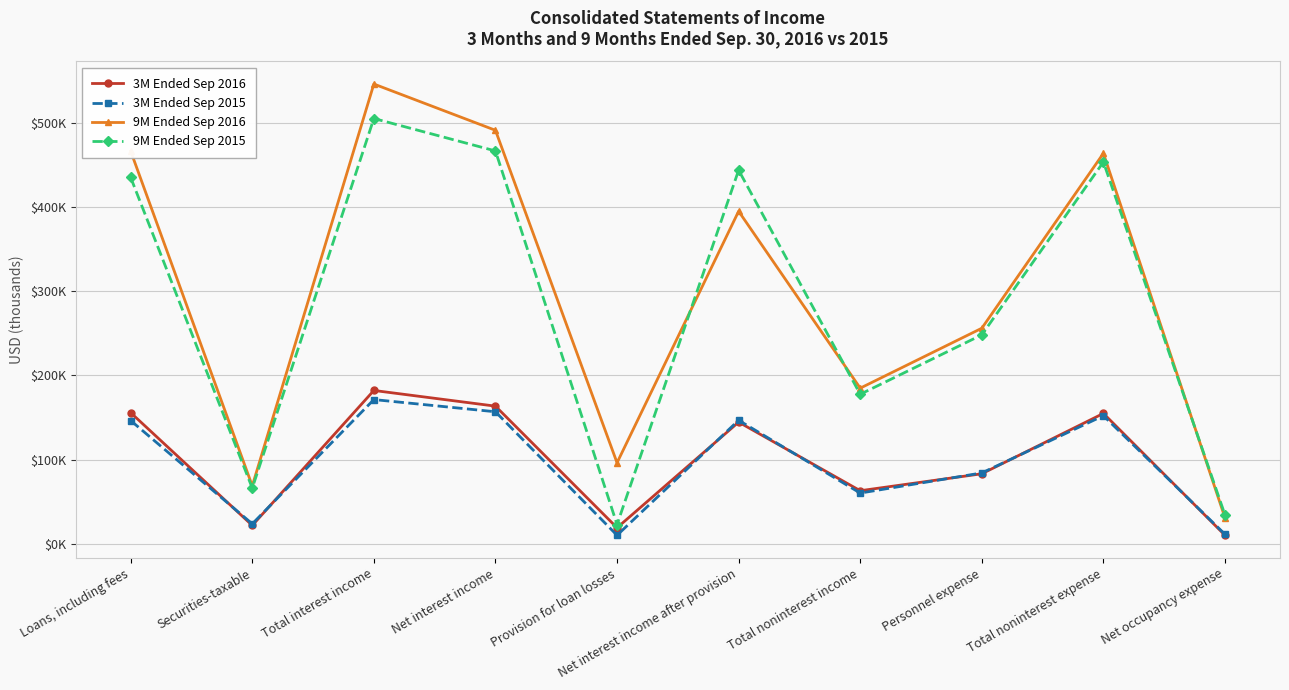

Is it true that 3M Ended Sep 2015 equals 146398 at Loans, including fees?

True